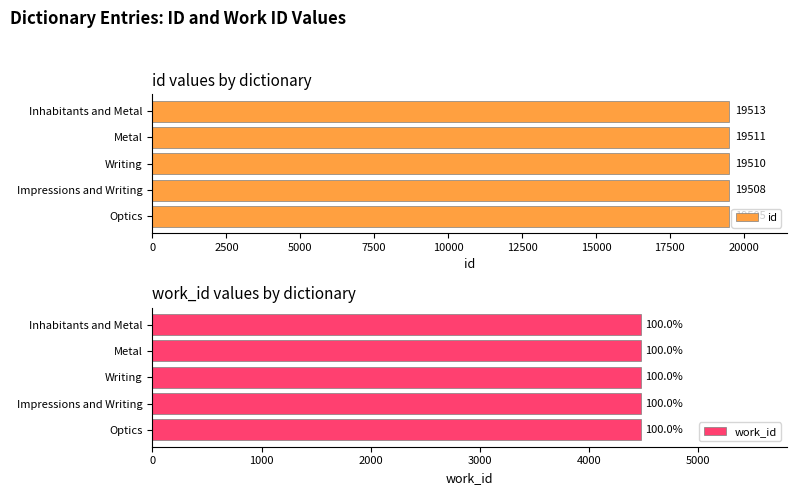

What is the difference between the second highest and minimum values in the id series?

6